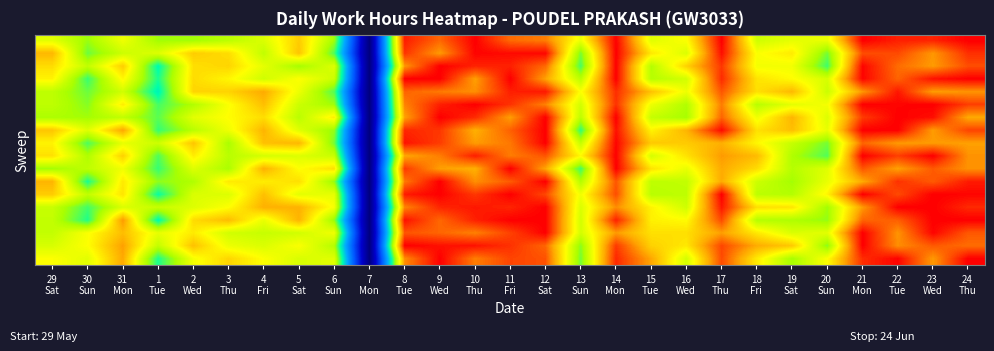

What is the spread (max minus min) of values at 2
Wed?

2.6